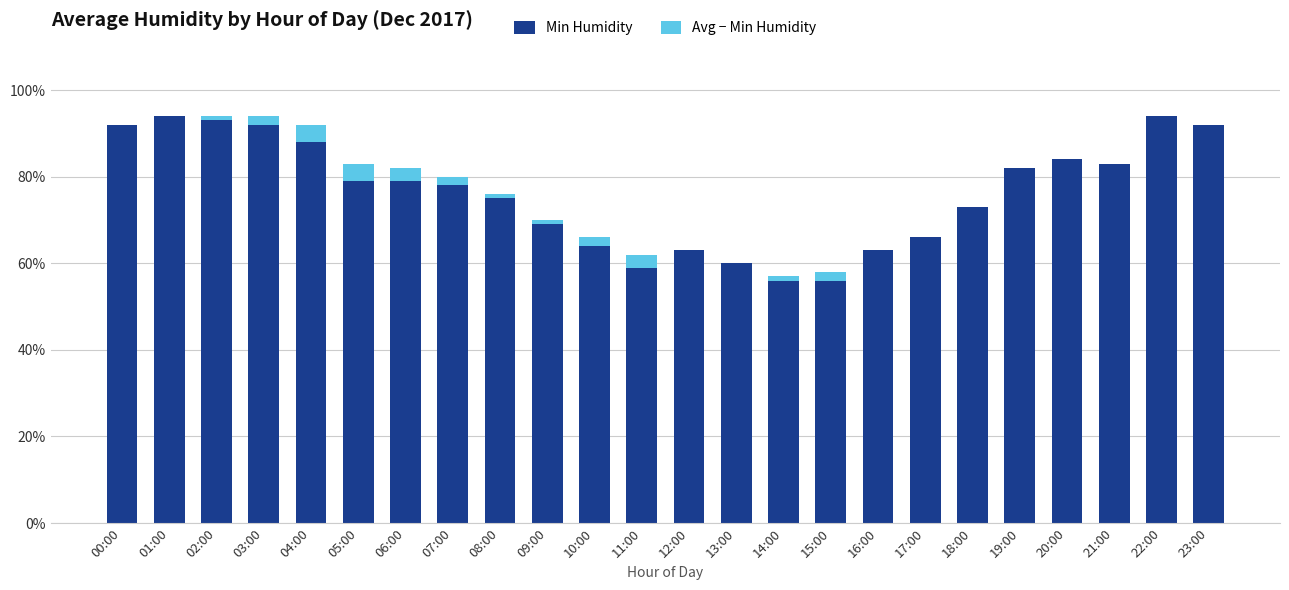

Is it true that Min Humidity equals 53 at 07:00?

False